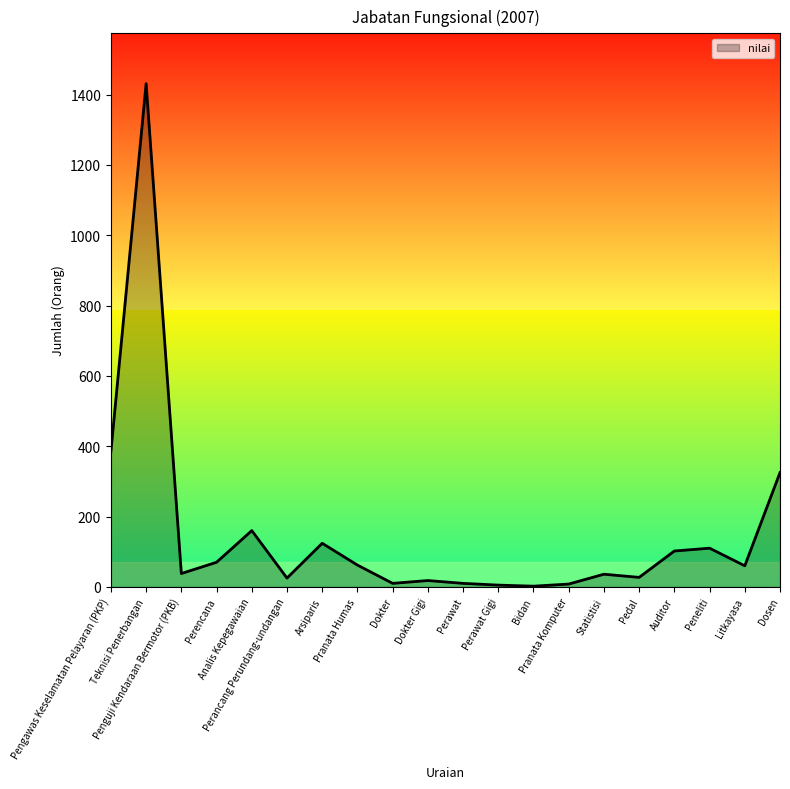

How many values are below 60?

10